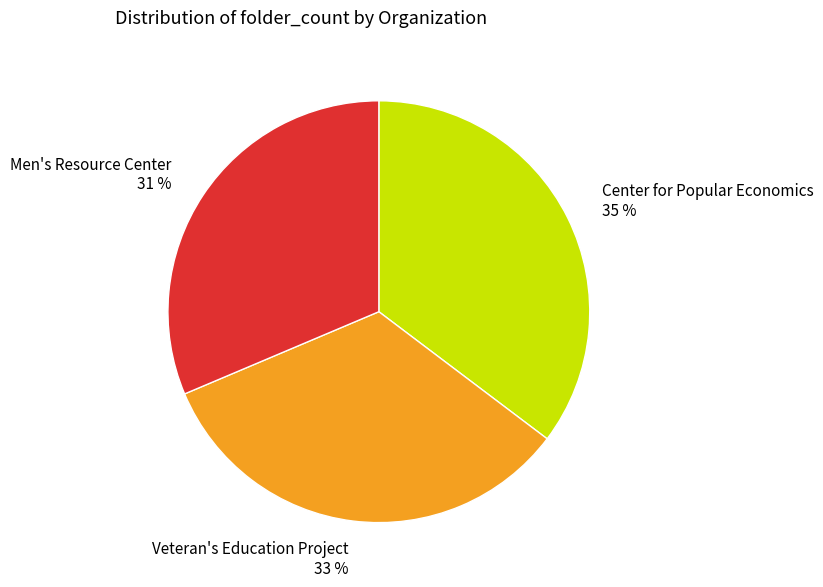

Approximately how many times larger is the value at Veteran's Education Project compared to Men's Resource Center?

1.1